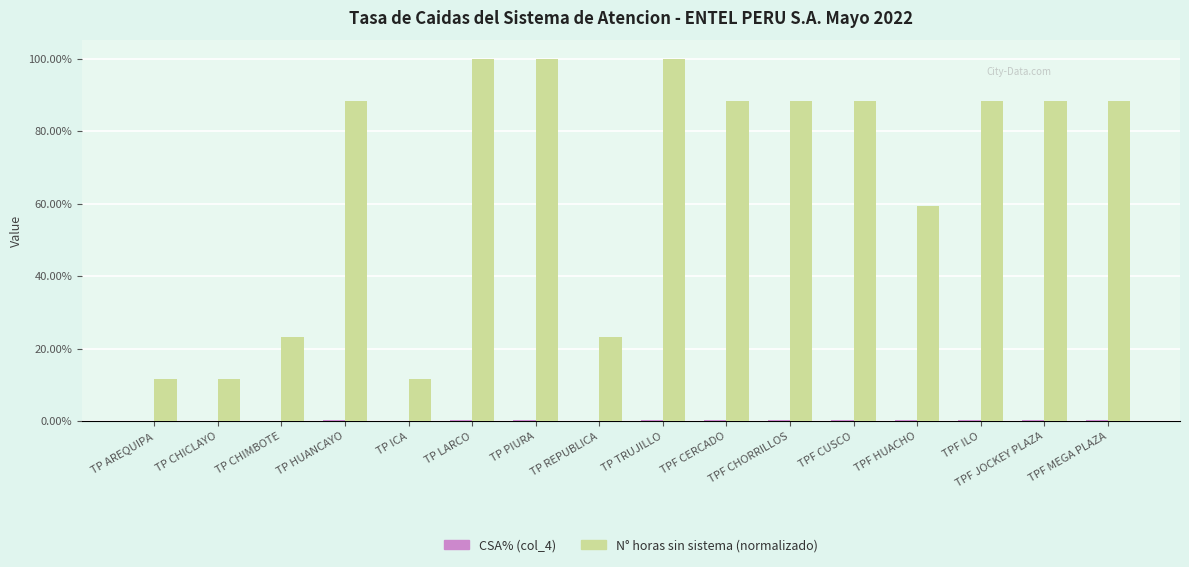

Reading left to right, list all the values displayed in this chart.

CSA% (col_4): 0.0	0.0	0.0	0.0	0.0	0.0	0.0	0.0	0.0	0.0	0.0	0.0	0.0	0.0	0.0	0.0
N° horas sin sistema (normalizado): 0.1	0.1	0.2	0.9	0.1	1.0	1.0	0.2	1.0	0.9	0.9	0.9	0.6	0.9	0.9	0.9